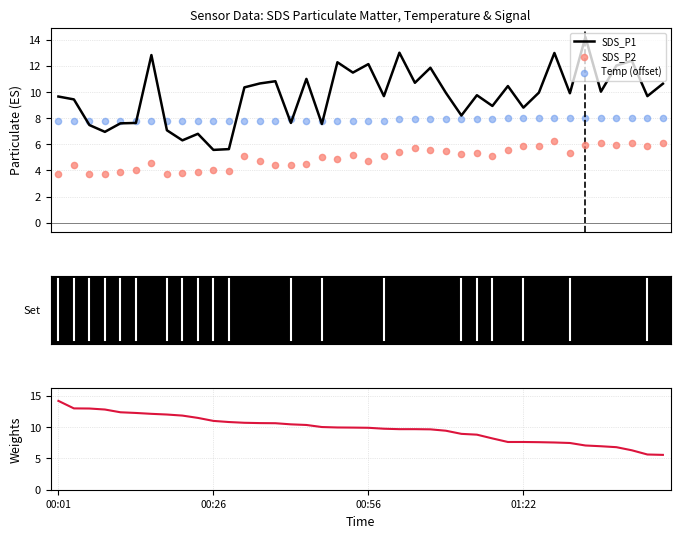

Which series has the largest Y range (max minus min)?

SDS_P1